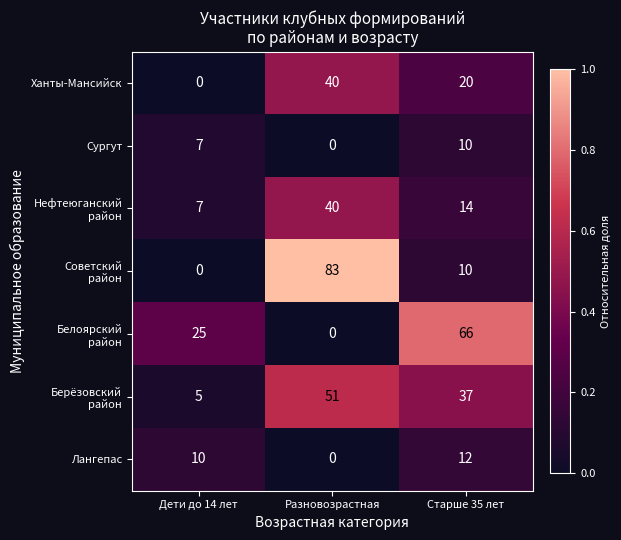

At which category is the sum across all series the highest?

Разновозрастная